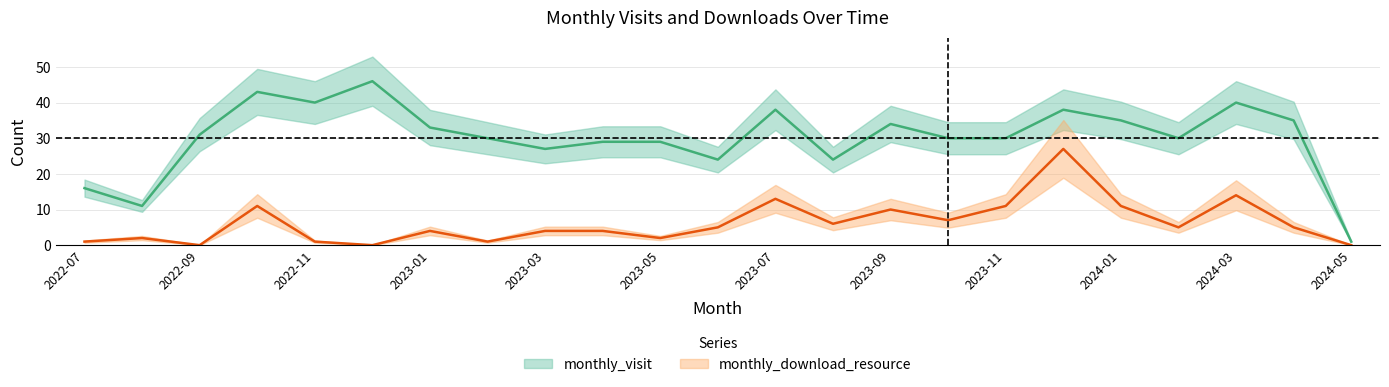

Between 2023-10 and 2024-01, which series saw the biggest shift?

monthly_visit